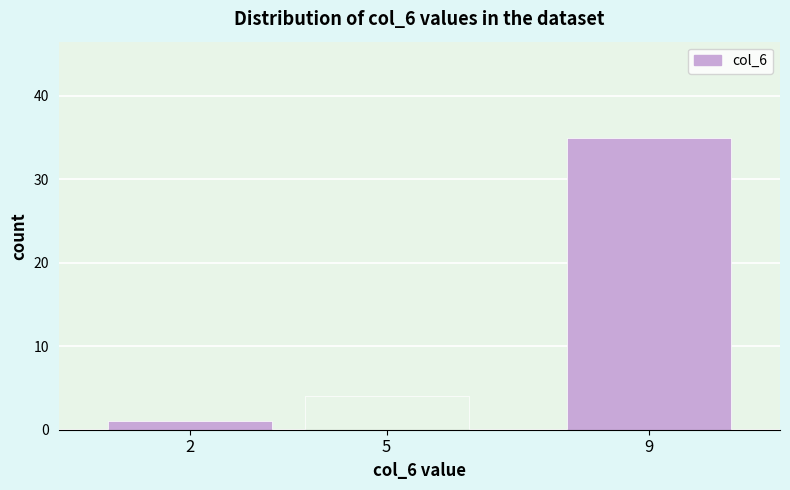

Reading right to left, extract all data points from this chart.

9=35	5=4	2=1